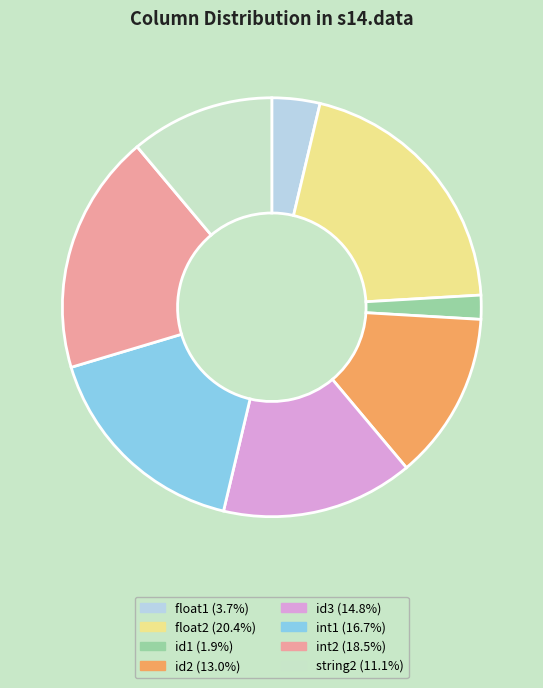

How many slices are in this pie chart?

8